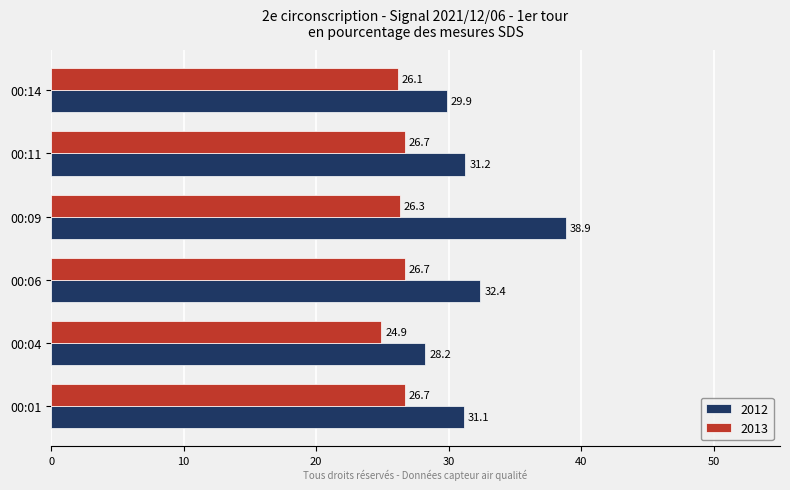

What is the spread (max minus min) of values at 00:04?

3.3